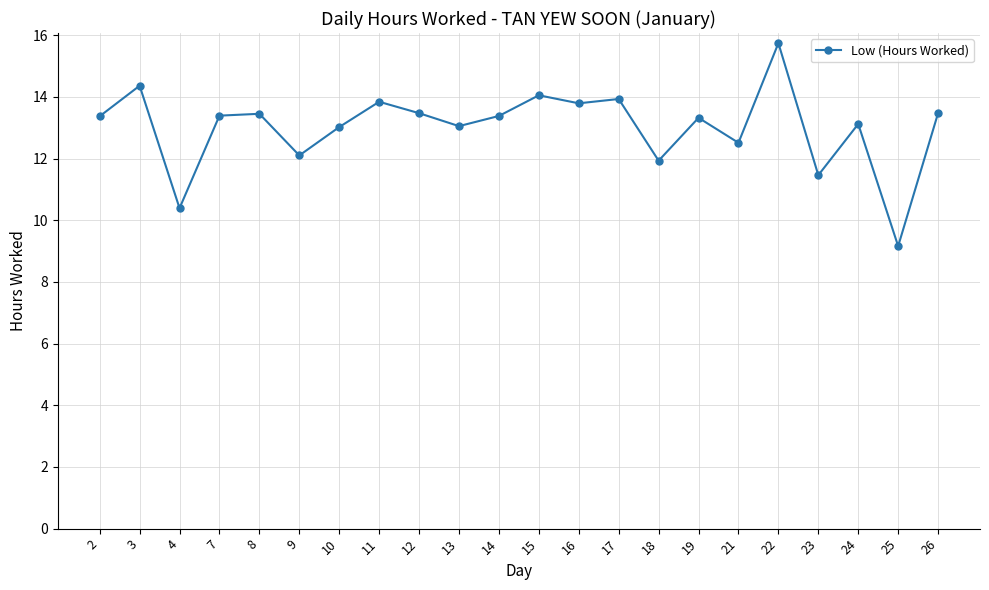

What is the sum of the values at 16 and 2?

27.2